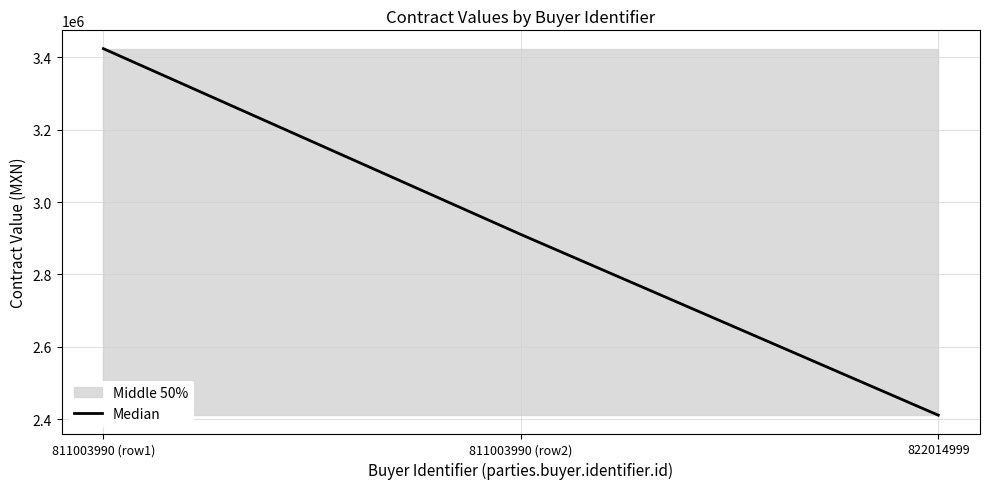

At which label does the data first exceed 2910575?

811003990 (row1)